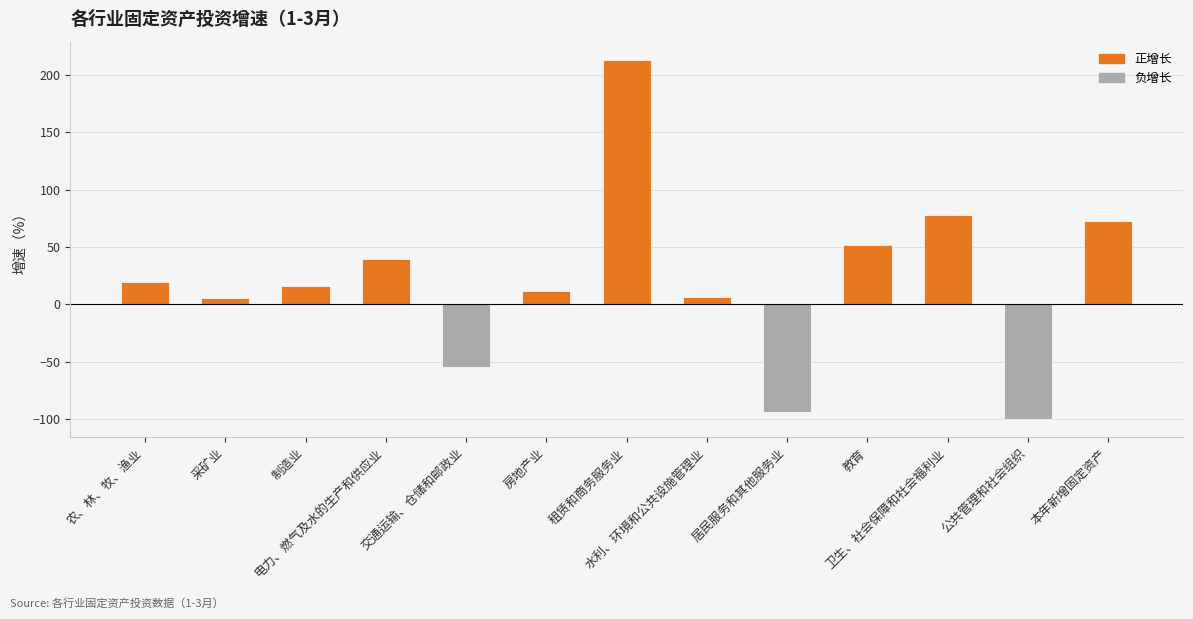

How many bars are there in total?

13